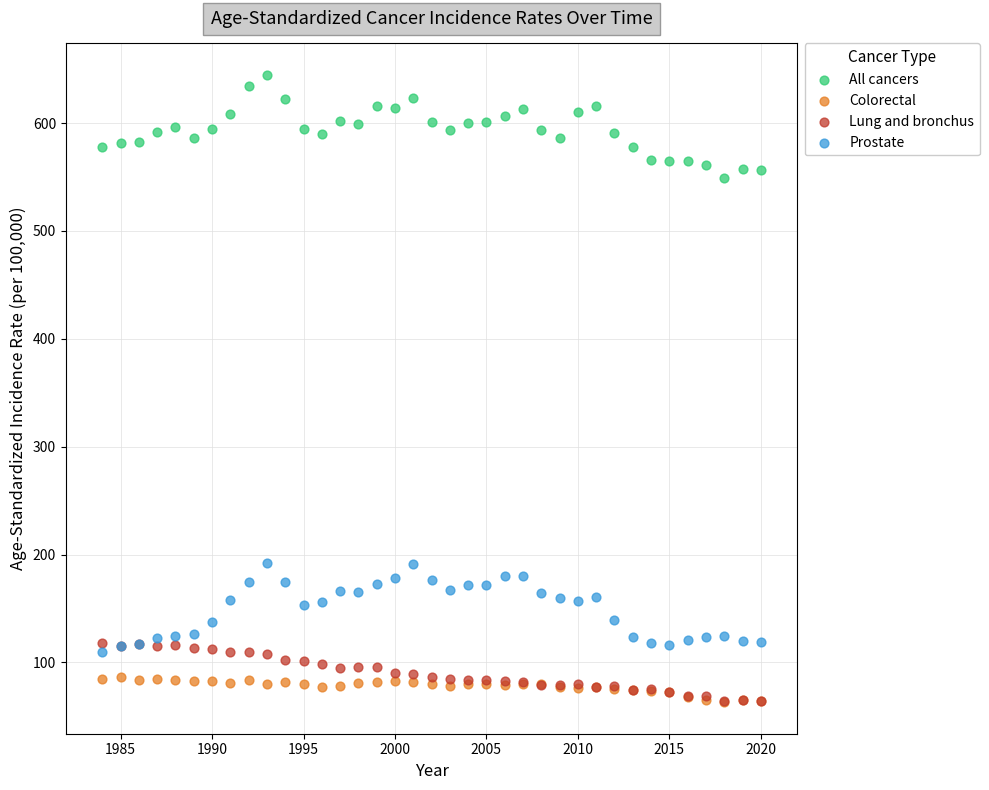

What are all the series names shown in the legend?

All cancers, Colorectal, Lung and bronchus, Prostate